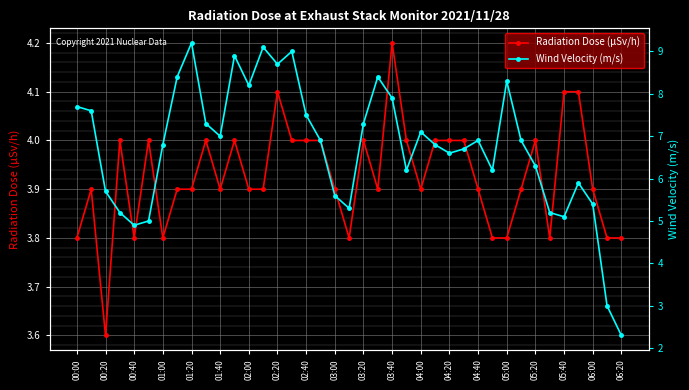

True or false: Radiation Dose (μSv/h) has a value of 6.5 at 01:00.

False